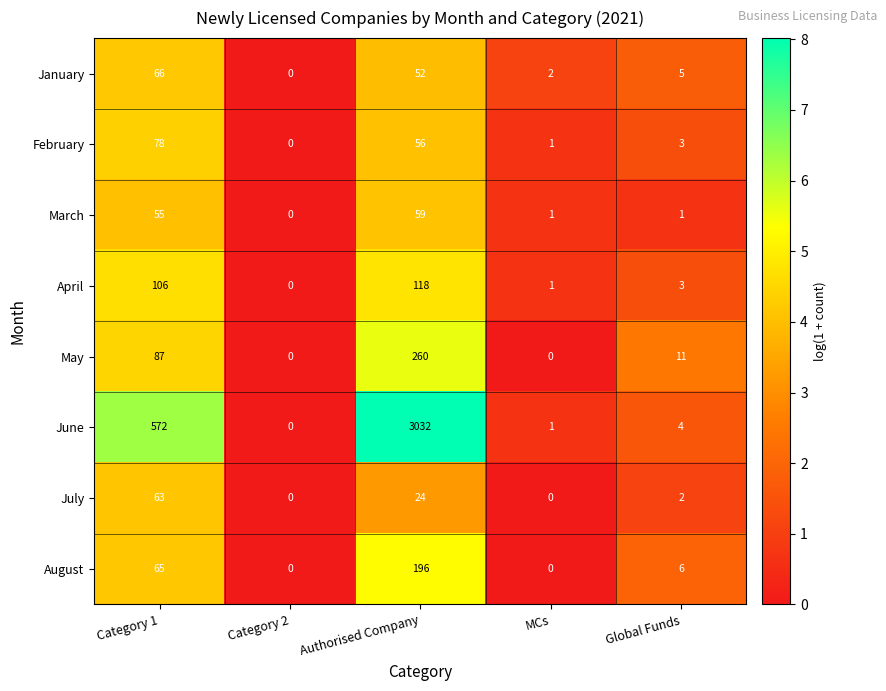

What is the average value of the March series?

23